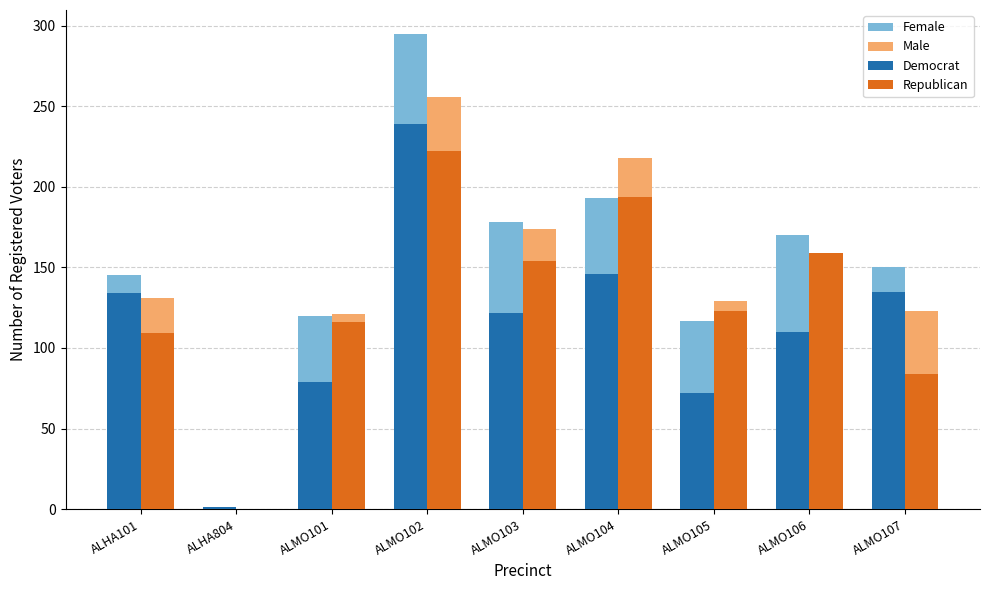

True or false: Male has a value of 182 at ALMO101.

False